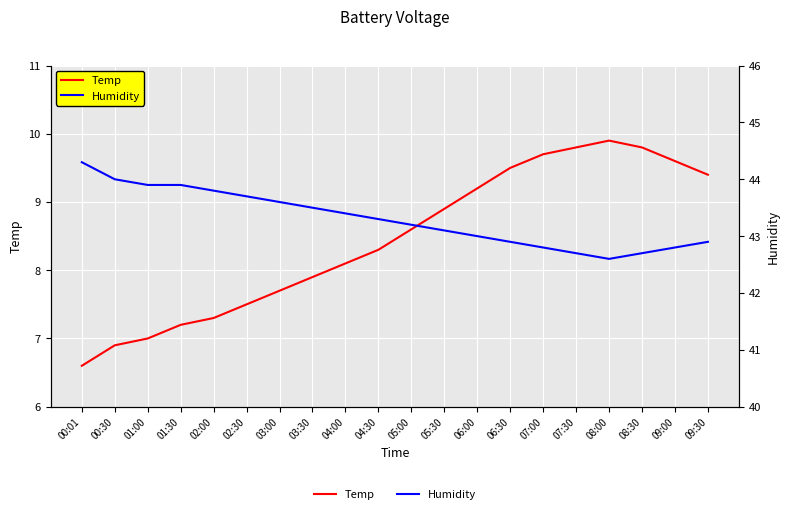

What is the difference between the second highest and second lowest values in the Temp series?

2.9